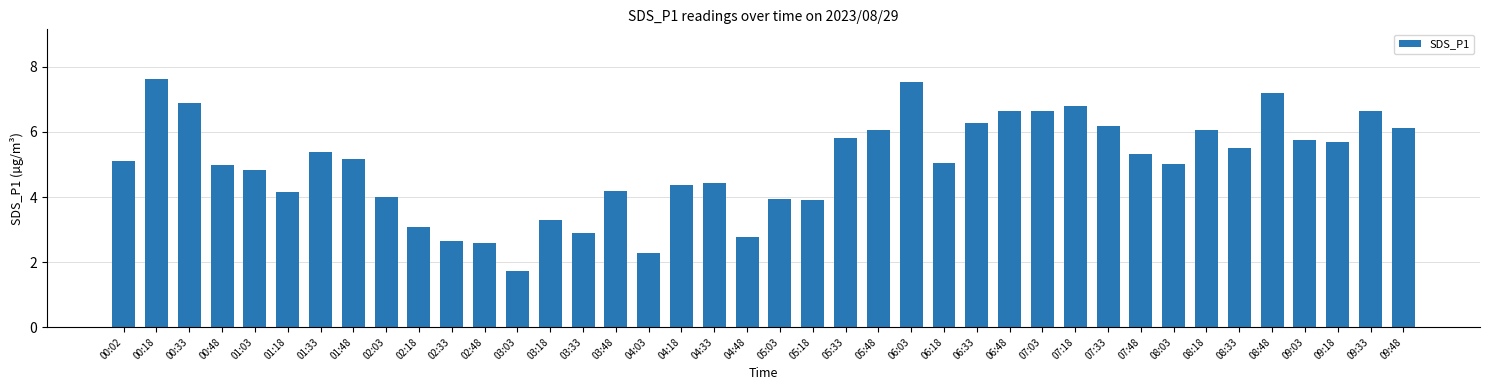

What is the difference between the values at 00:48 and 00:18?

2.6